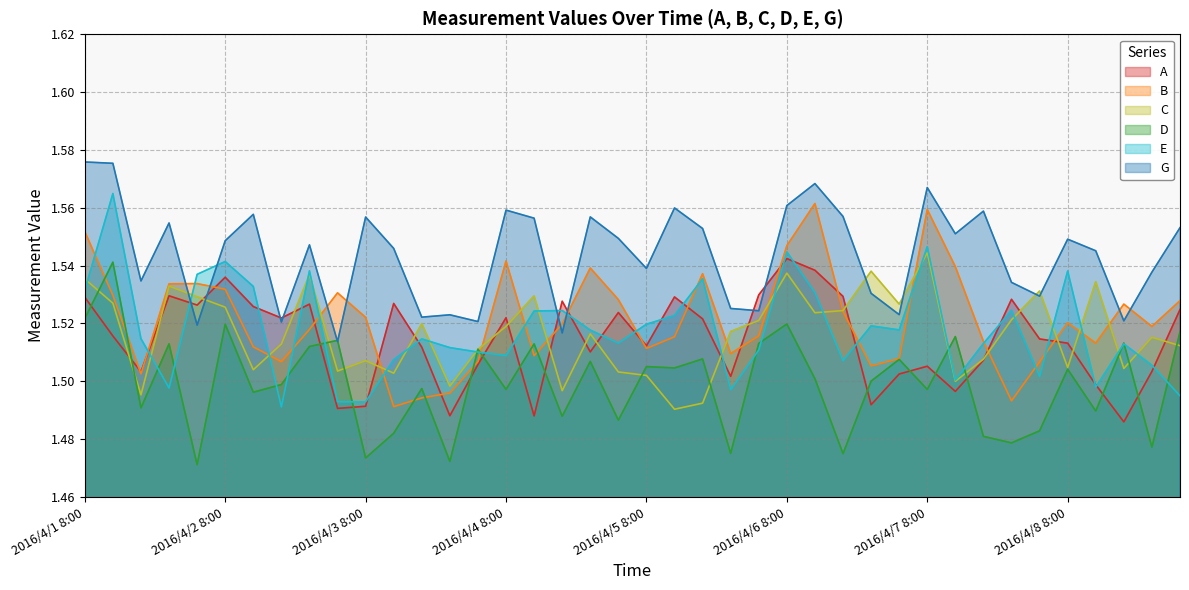

Reading left to right, list all the values displayed in this chart.

A: 1.5	1.5	1.5	1.5	1.5	1.5	1.5	1.5	1.5	1.5	1.5	1.5	1.5	1.5	1.5	1.5	1.5	1.5	1.5	1.5	1.5	1.5	1.5	1.5	1.5	1.5	1.5	1.5	1.5	1.5	1.5	1.5	1.5	1.5	1.5	1.5	1.5	1.5	1.5	1.5
B: 1.6	1.5	1.5	1.5	1.5	1.5	1.5	1.5	1.5	1.5	1.5	1.5	1.5	1.5	1.5	1.5	1.5	1.5	1.5	1.5	1.5	1.5	1.5	1.5	1.5	1.5	1.6	1.5	1.5	1.5	1.6	1.5	1.5	1.5	1.5	1.5	1.5	1.5	1.5	1.5
C: 1.5	1.5	1.5	1.5	1.5	1.5	1.5	1.5	1.5	1.5	1.5	1.5	1.5	1.5	1.5	1.5	1.5	1.5	1.5	1.5	1.5	1.5	1.5	1.5	1.5	1.5	1.5	1.5	1.5	1.5	1.5	1.5	1.5	1.5	1.5	1.5	1.5	1.5	1.5	1.5
D: 1.5	1.5	1.5	1.5	1.5	1.5	1.5	1.5	1.5	1.5	1.5	1.5	1.5	1.5	1.5	1.5	1.5	1.5	1.5	1.5	1.5	1.5	1.5	1.5	1.5	1.5	1.5	1.5	1.5	1.5	1.5	1.5	1.5	1.5	1.5	1.5	1.5	1.5	1.5	1.5
E: 1.5	1.6	1.5	1.5	1.5	1.5	1.5	1.5	1.5	1.5	1.5	1.5	1.5	1.5	1.5	1.5	1.5	1.5	1.5	1.5	1.5	1.5	1.5	1.5	1.5	1.5	1.5	1.5	1.5	1.5	1.5	1.5	1.5	1.5	1.5	1.5	1.5	1.5	1.5	1.5
G: 1.6	1.6	1.5	1.6	1.5	1.5	1.6	1.5	1.5	1.5	1.6	1.5	1.5	1.5	1.5	1.6	1.6	1.5	1.6	1.5	1.5	1.6	1.6	1.5	1.5	1.6	1.6	1.6	1.5	1.5	1.6	1.6	1.6	1.5	1.5	1.5	1.5	1.5	1.5	1.6